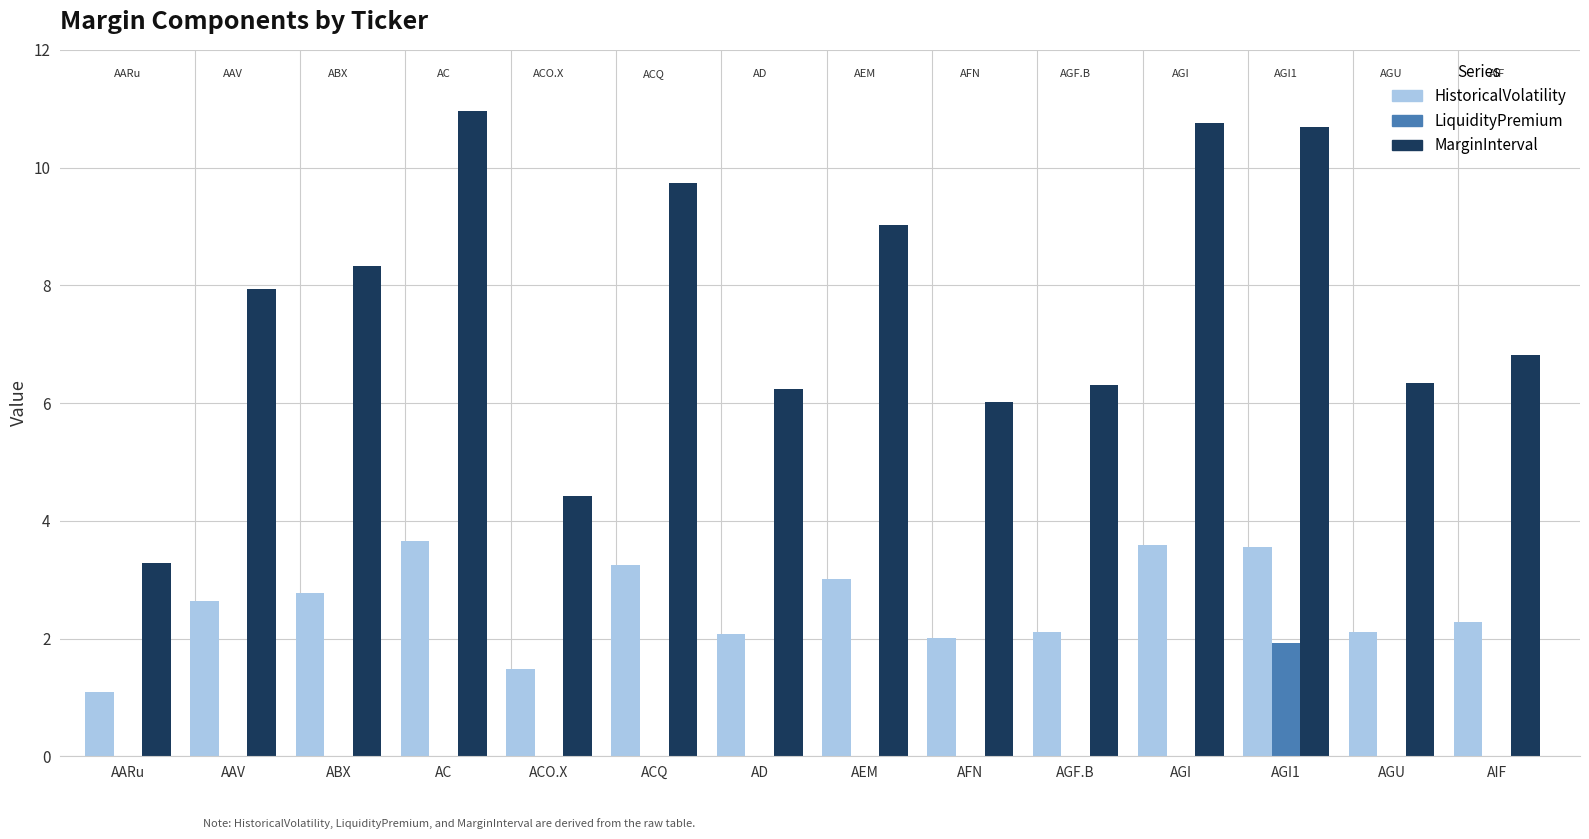

Count the number of categories in the chart.

14